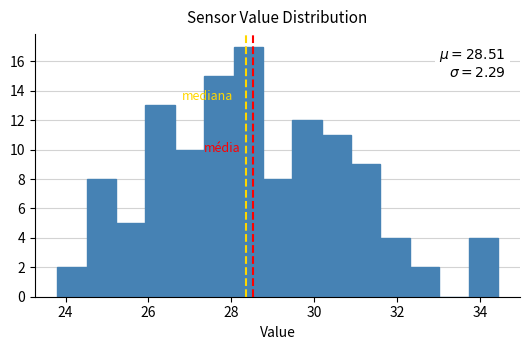

Around what value on the x-axis is the tallest bar? Give the approximate position of its centre, as read against the axis.

28.4